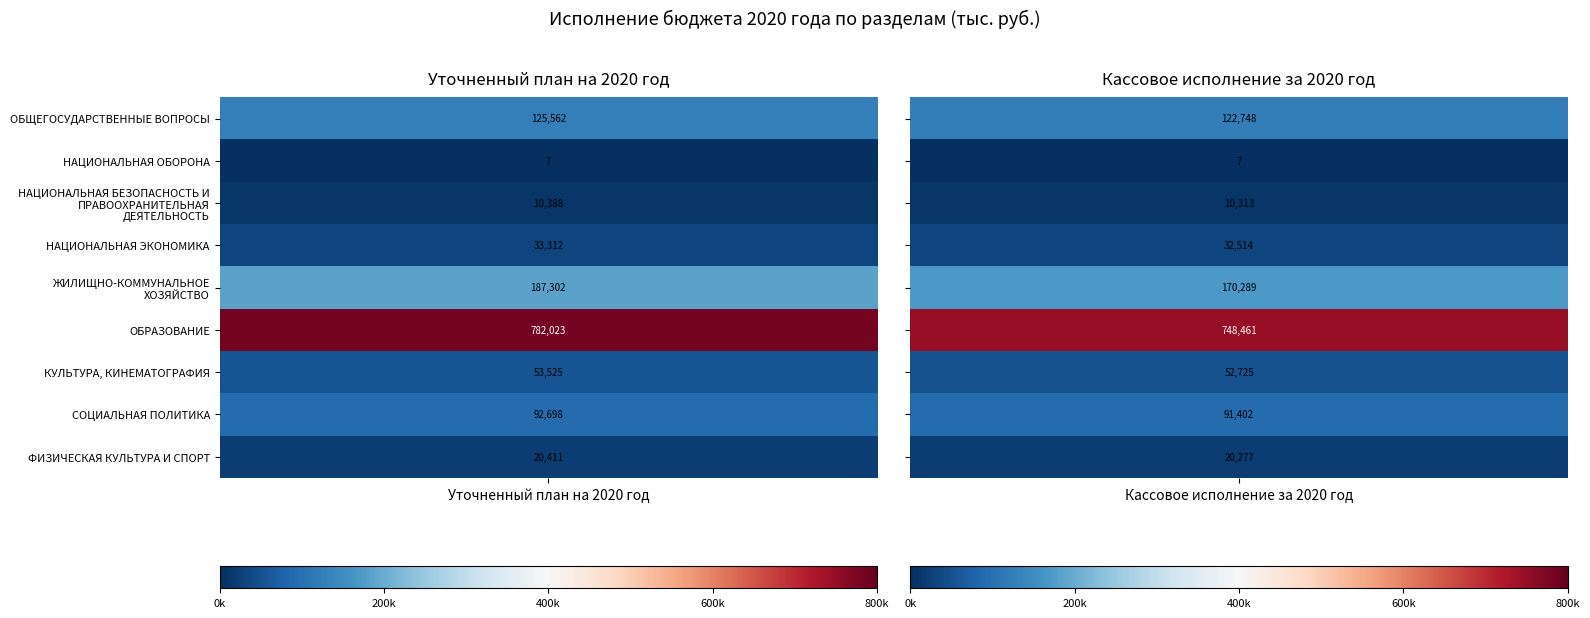

What is the highest value of the СОЦИАЛЬНАЯ ПОЛИТИКА series?

92697.9